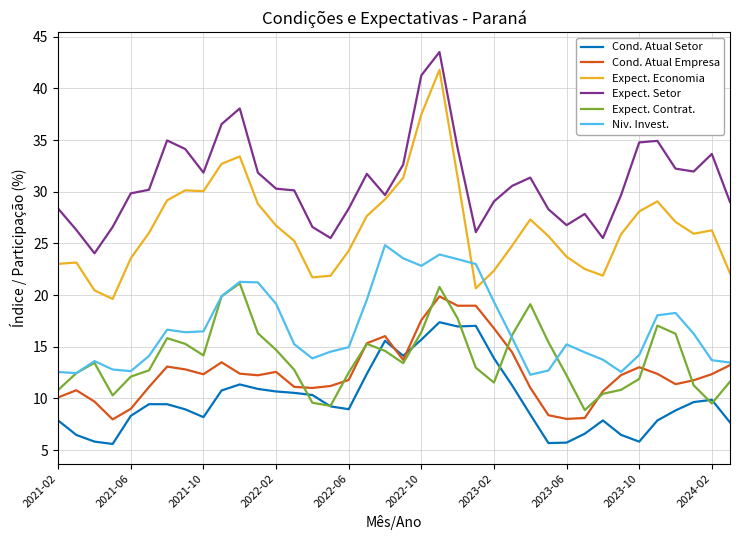

Which series has the widest spread of values?

Expect. Economia